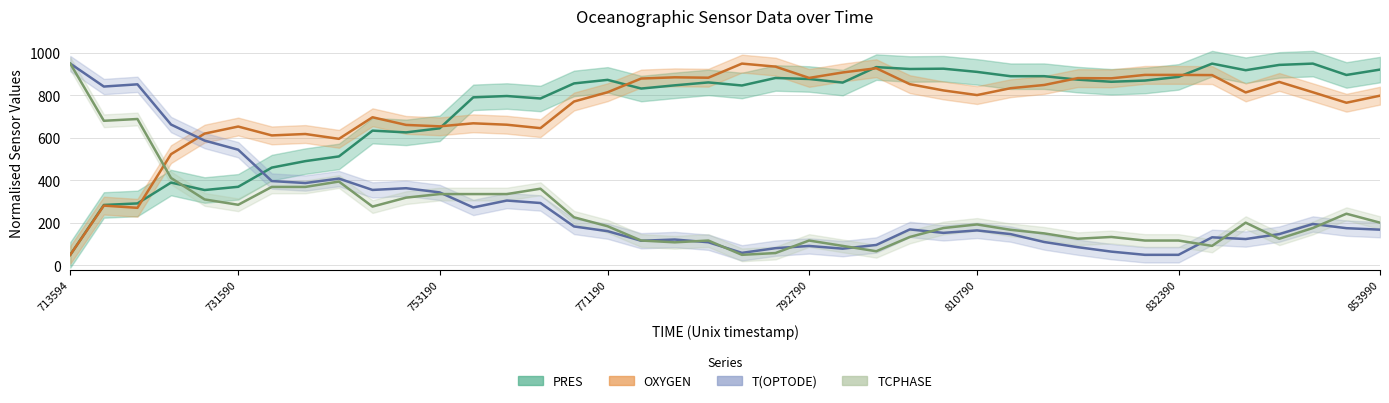

How many distinct data groups are displayed?

4